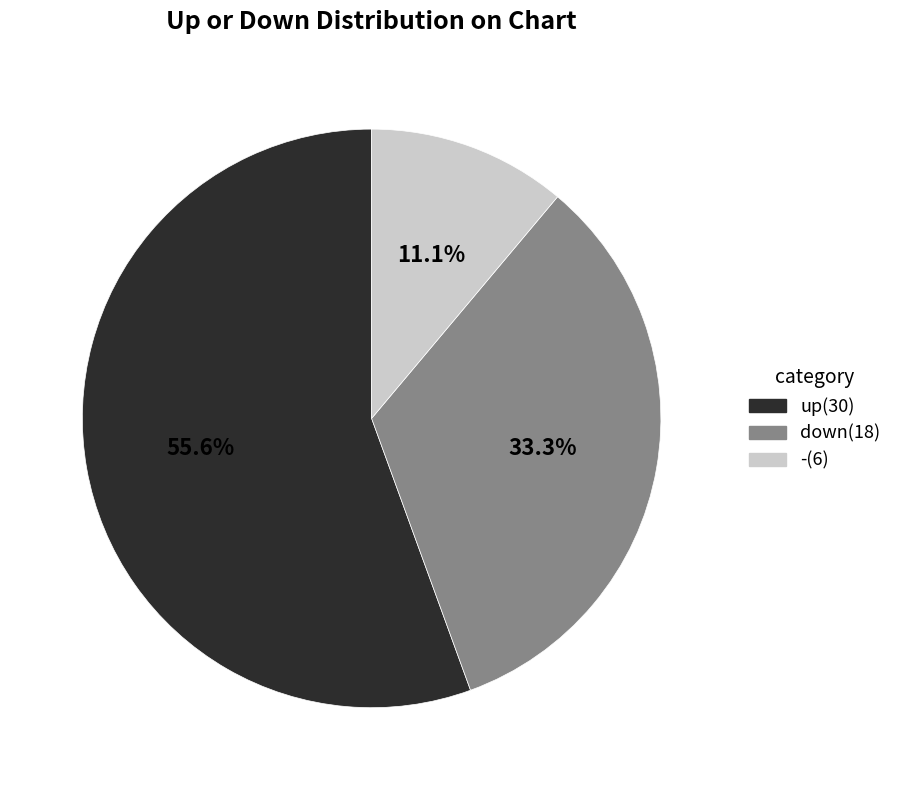

What portion of the pie excludes down?

66.7%